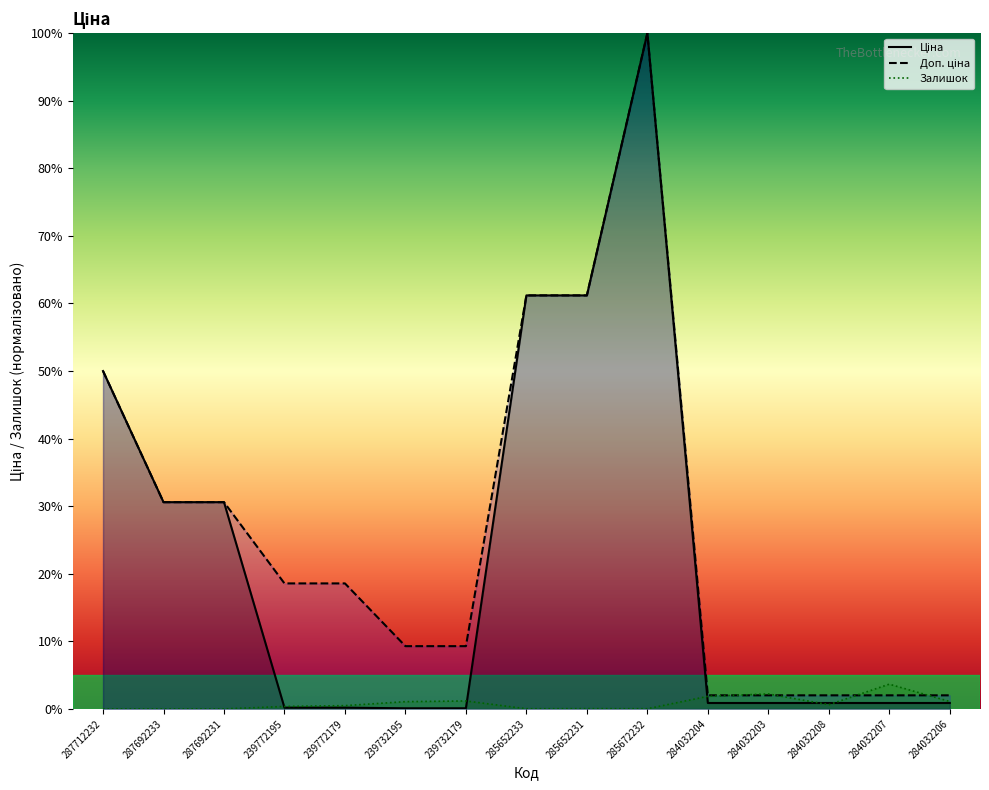

Reading right to left, extract all data points from this chart.

Ціна: 0.9	0.9	0.9	0.9	0.9	100.0	61.2	61.2	0.1	0.1	0.2	0.2	30.6	30.6	50.0
Доп. ціна: 2.0	2.0	2.0	2.0	2.0	100.0	61.2	61.2	9.3	9.3	18.6	18.6	30.6	30.6	50.0
Залишок: 1.1	3.7	0.6	2.2	1.9	0.0	0.0	0.0	1.2	1.1	0.5	0.4	0.0	0.0	0.0